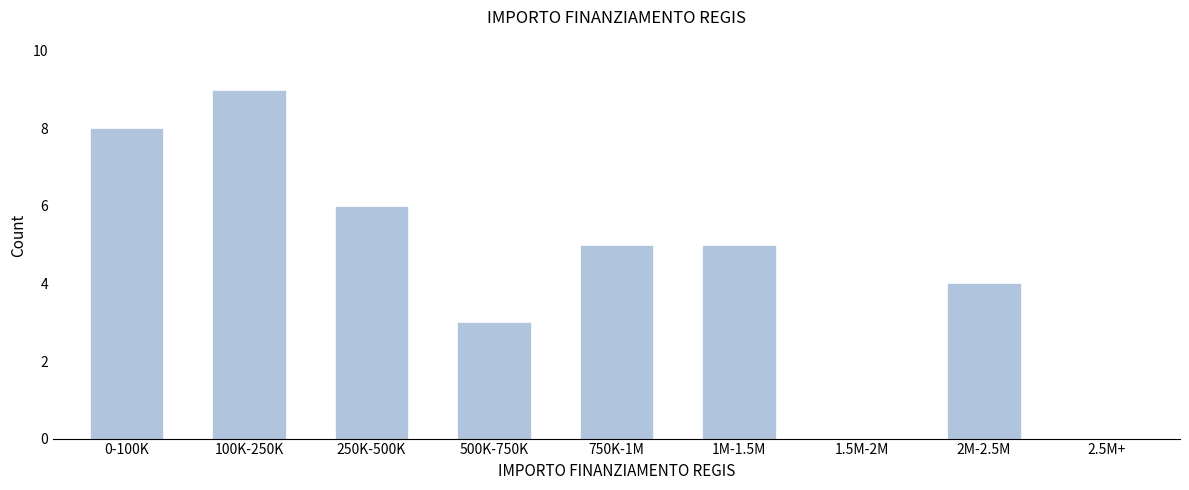

Reading left to right, what are all the values shown in this chart?

0-100K=8	100K-250K=9	250K-500K=6	500K-750K=3	750K-1M=5	1M-1.5M=5	1.5M-2M=0	2M-2.5M=4	2.5M+=0